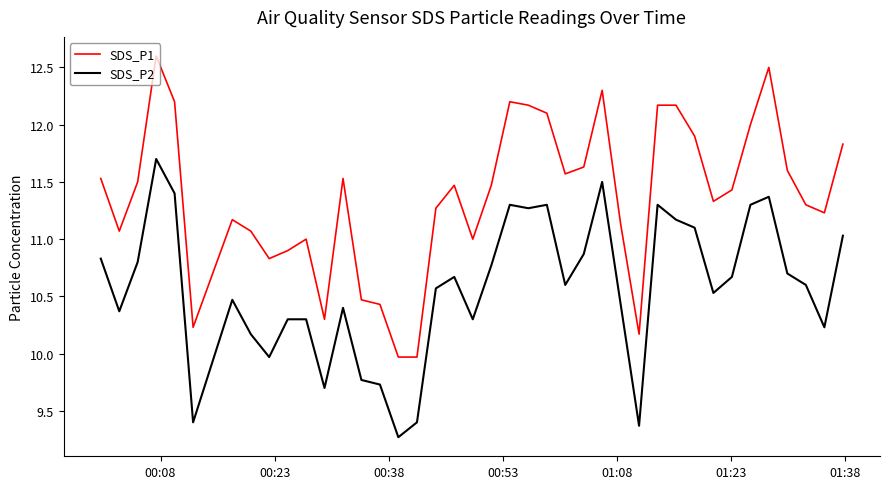

What is the difference between the maximum and minimum values in the SDS_P2 series?

2.4